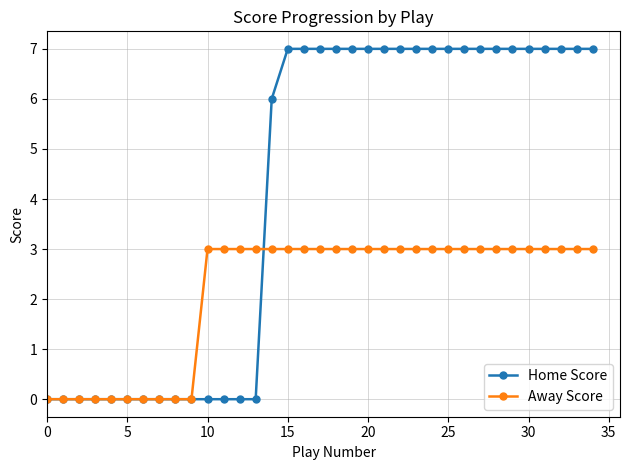

Which series has the widest spread of values?

Home Score